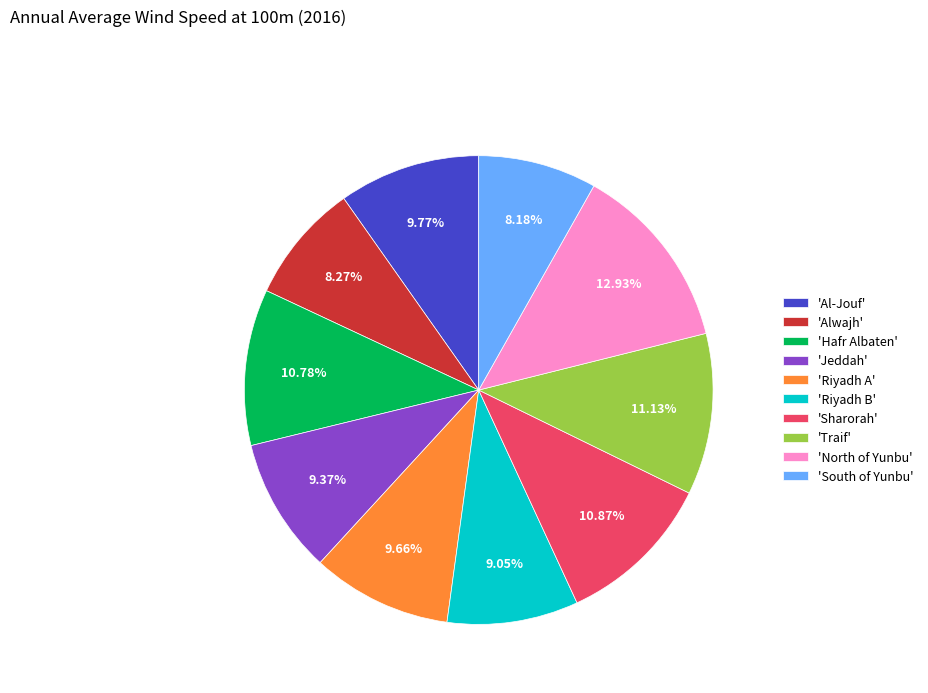

Combined, do 'Riyadh A' and 'Alwajh' account for over 50%?

No